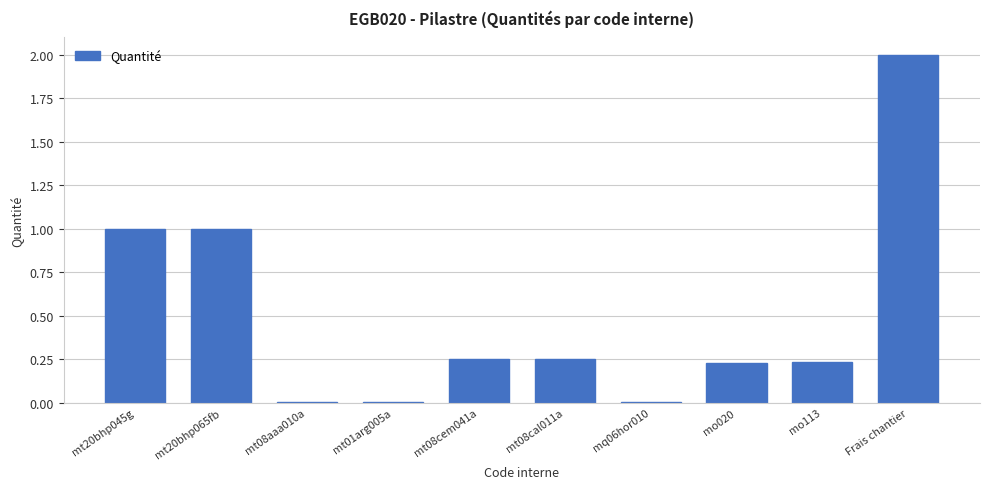

Are the bars horizontal?

No